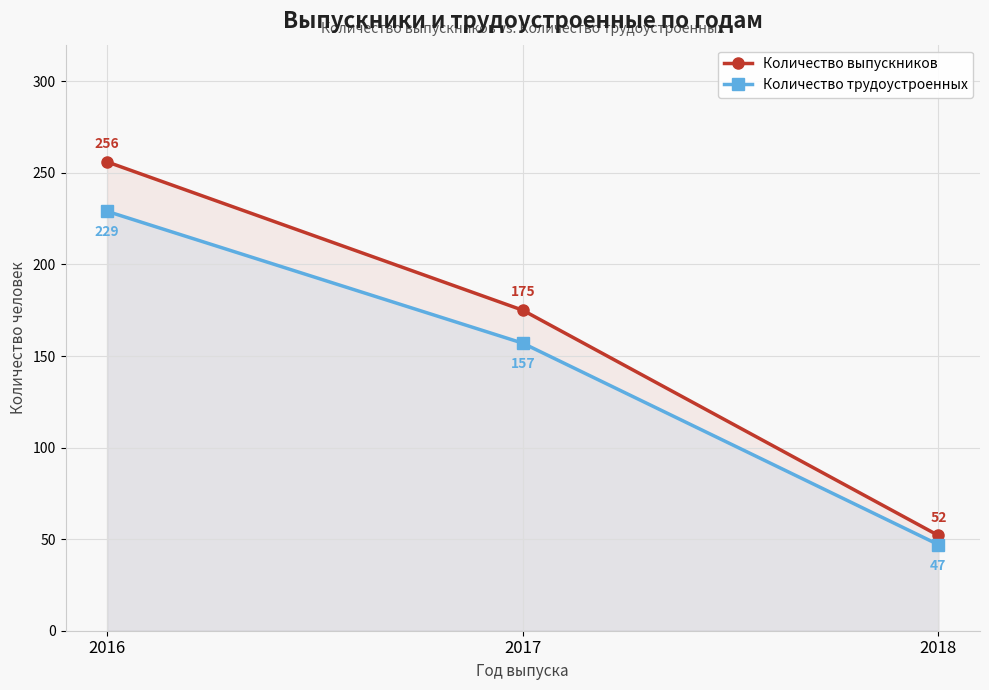

What are all the series names shown in the legend?

Количество выпускников, Количество трудоустроенных